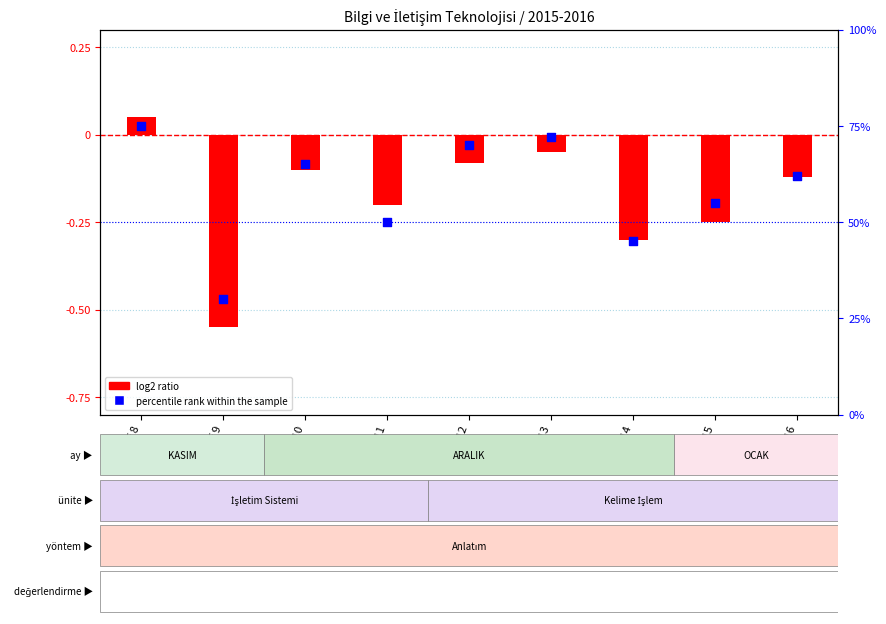

What are all the series names shown in the legend?

log2 ratio, percentile rank within the sample